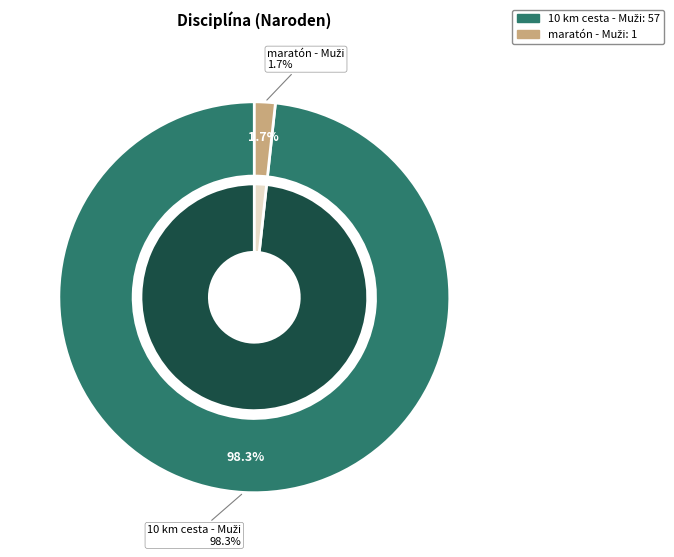

Is there any slice that represents more than half of the pie?

Yes